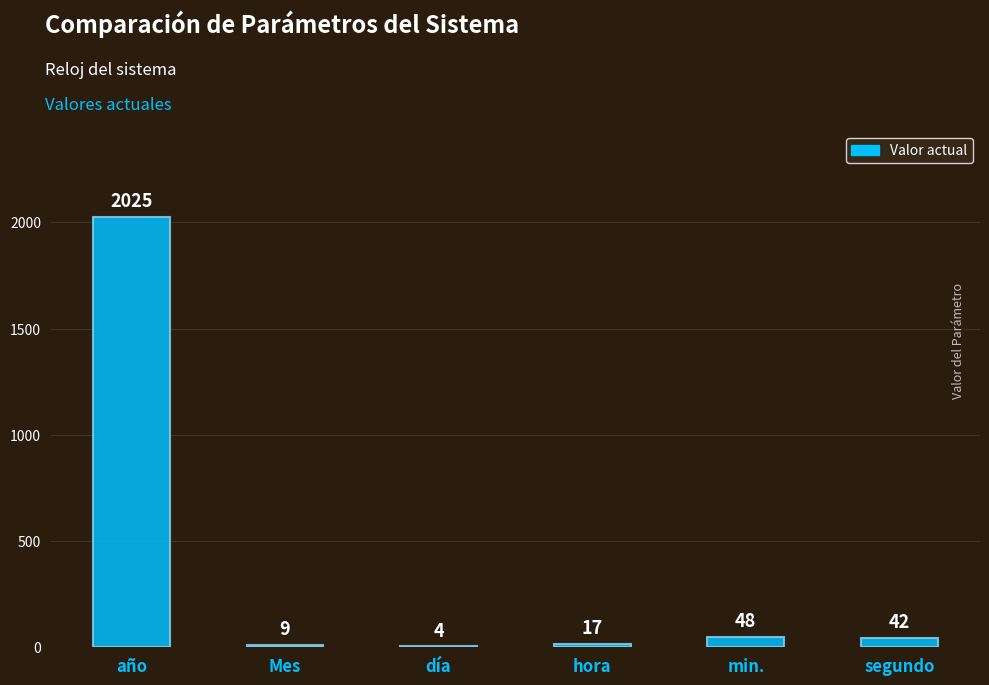

At which label is the value closest to 1014?

min.